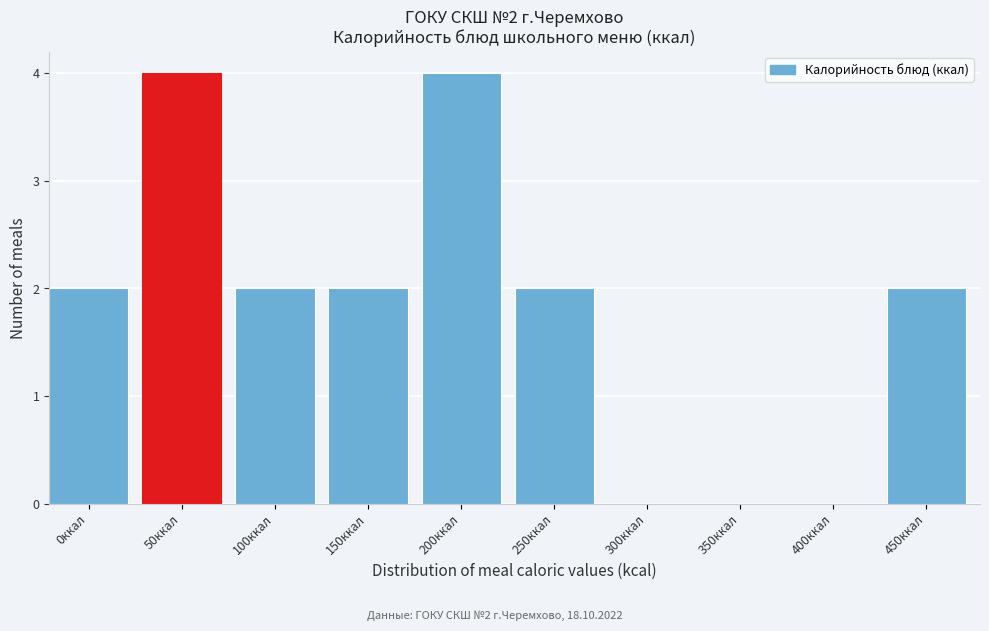

Reading right to left, transcribe all the data shown in this chart.

450ккал=2	400ккал=0	350ккал=0	300ккал=0	250ккал=2	200ккал=4	150ккал=2	100ккал=2	50ккал=4	0ккал=2